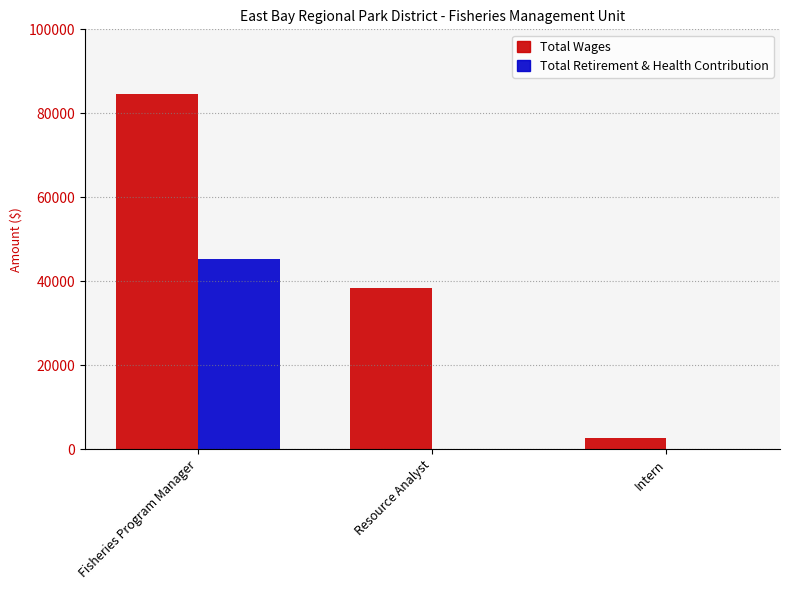

Is the value of Total Wages at Intern greater than the value of Total Retirement & Health Contribution at Resource Analyst?

Yes